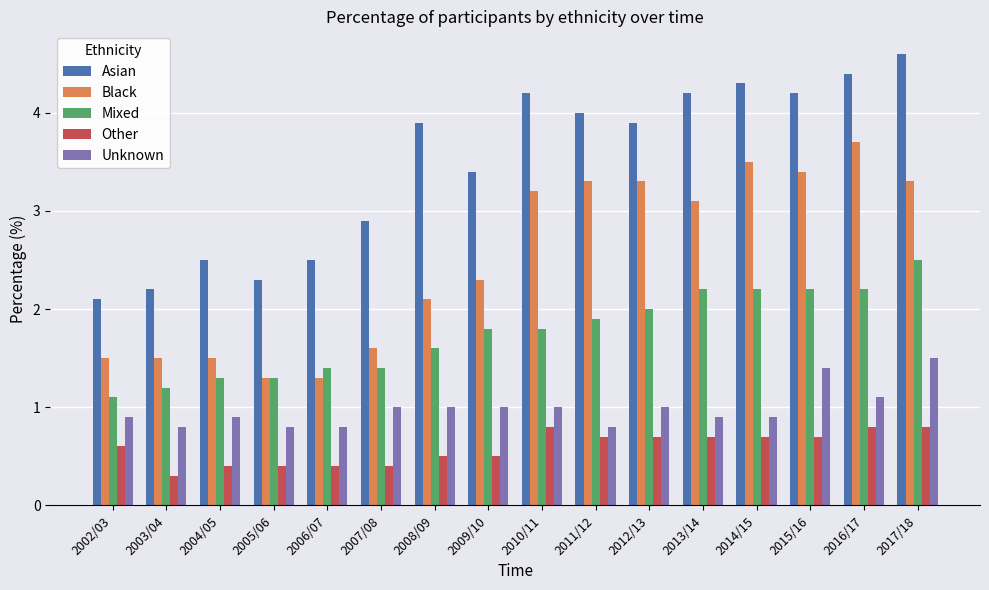

What is the label of the 5th bar from the left?

2006/07